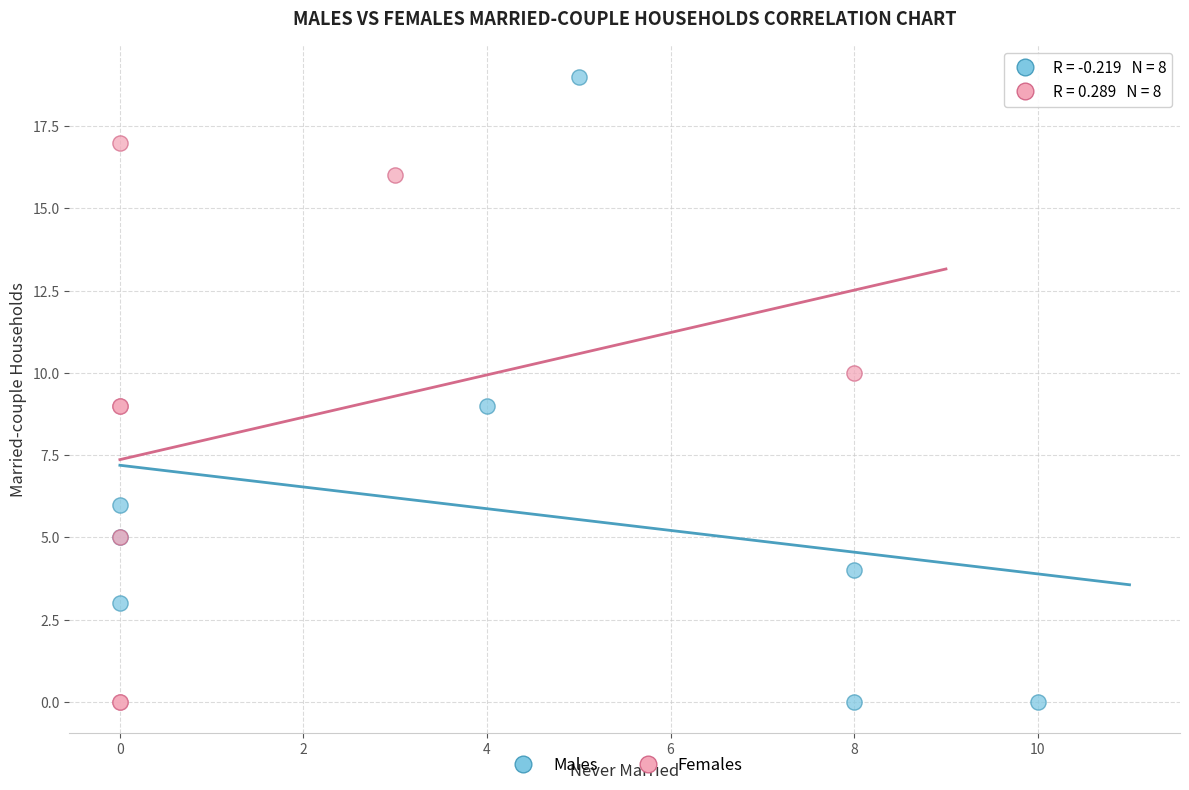

Which series reaches the maximum Y coordinate?

Males